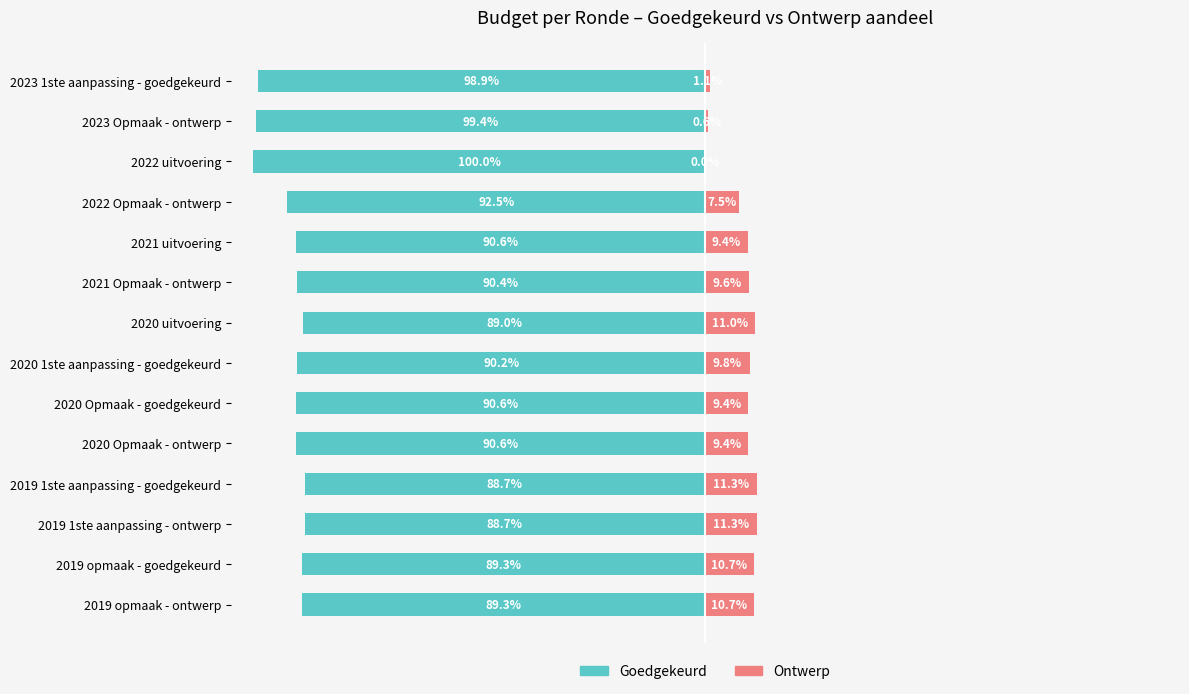

Reading left to right, what are all the values shown in this chart?

Goedgekeurd: -89.3	-89.3	-88.7	-88.7	-90.6	-90.6	-90.2	-89.0	-90.4	-90.6	-92.5	-100.0	-99.4	-98.9
Ontwerp: 10.7	10.7	11.3	11.3	9.4	9.4	9.8	11.0	9.6	9.4	7.5	0.0	0.6	1.1